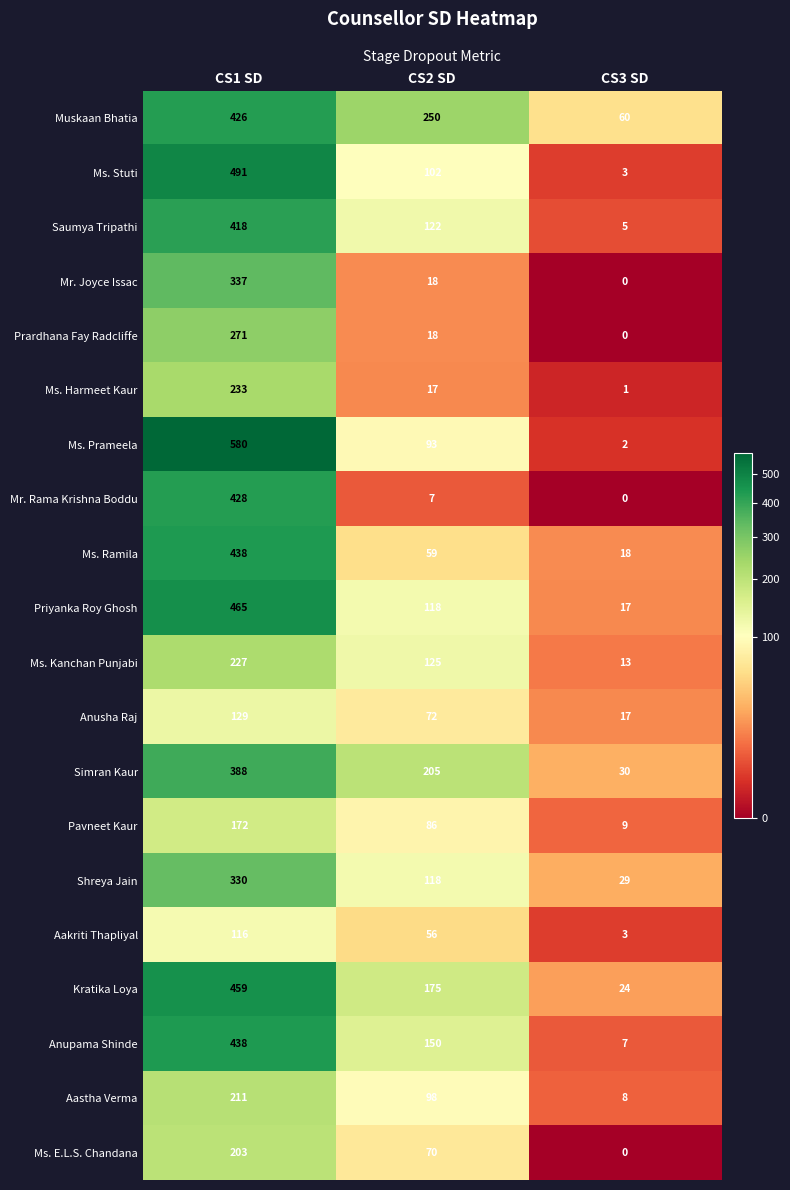

The Ms. Harmeet Kaur series shows 26 at CS2 SD. True or false?

False